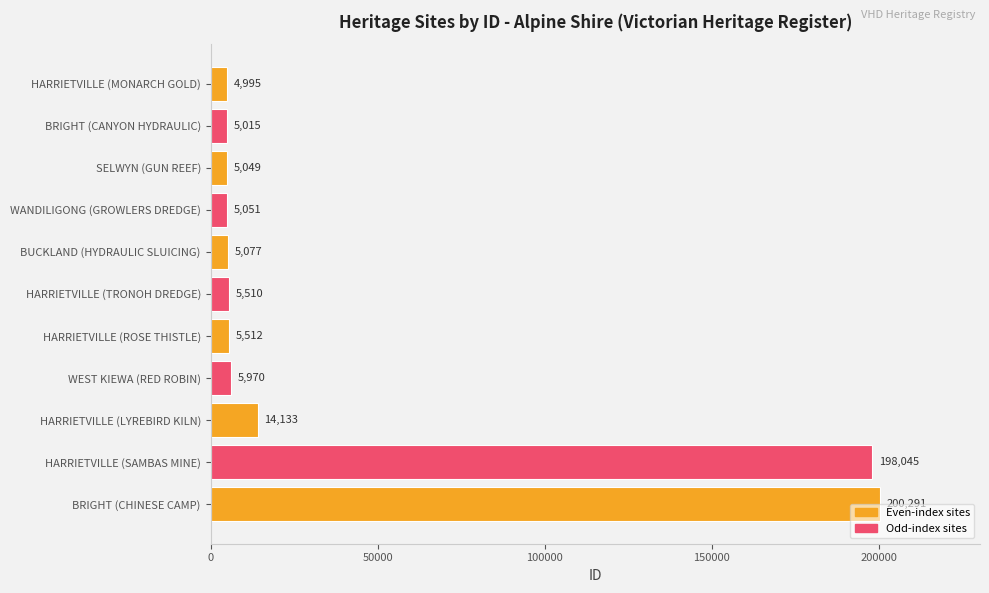

What is the average value?

41332